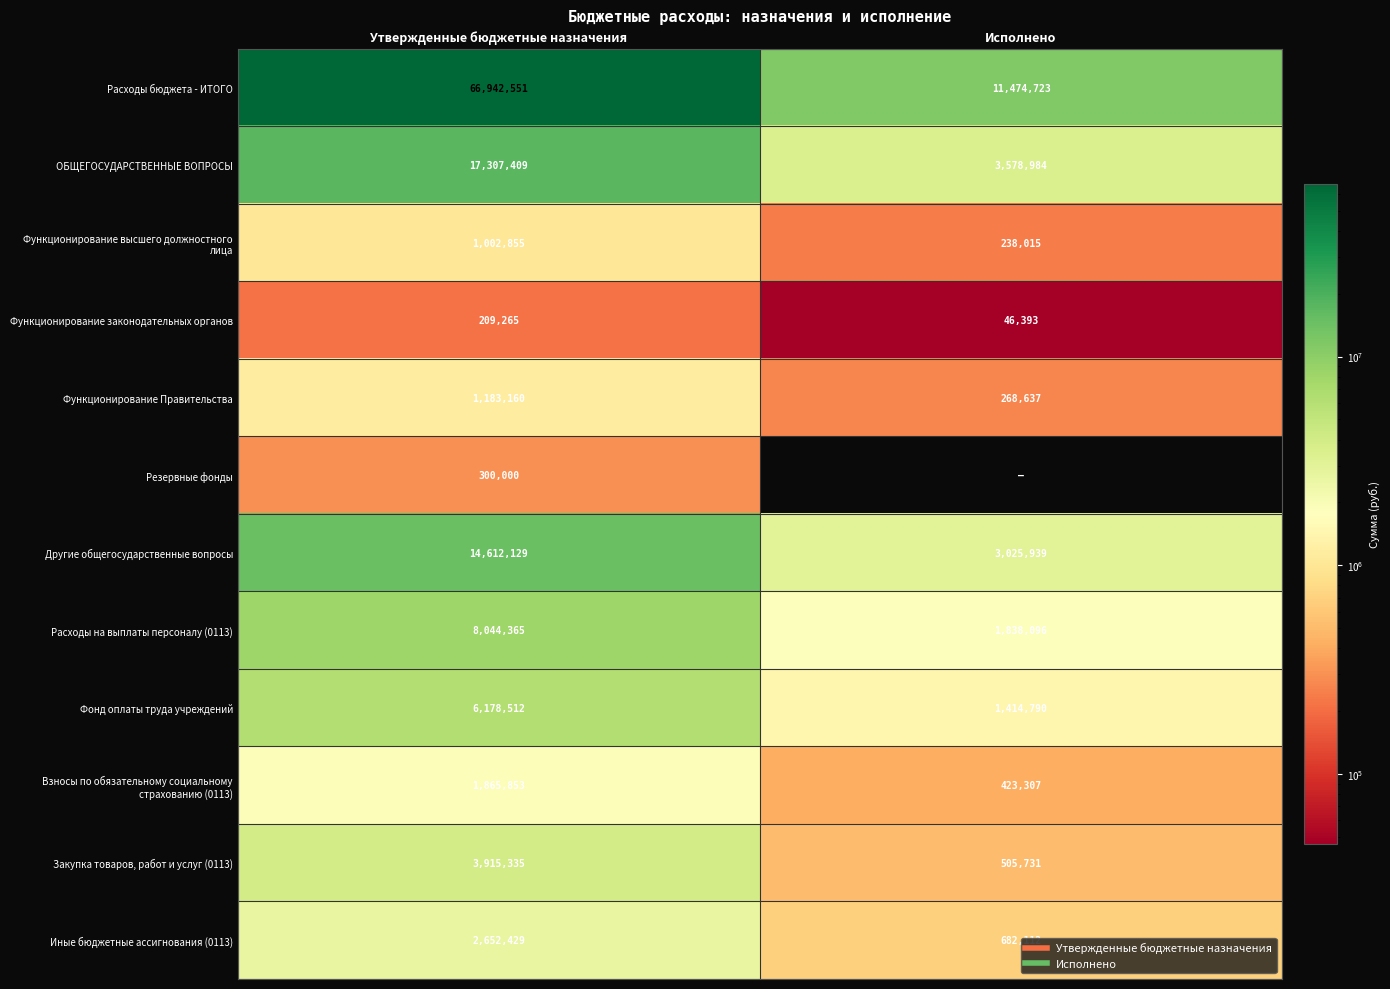

Between Исполнено and Утвержденные бюджетные назначения, which is larger?

Утвержденные бюджетные назначения